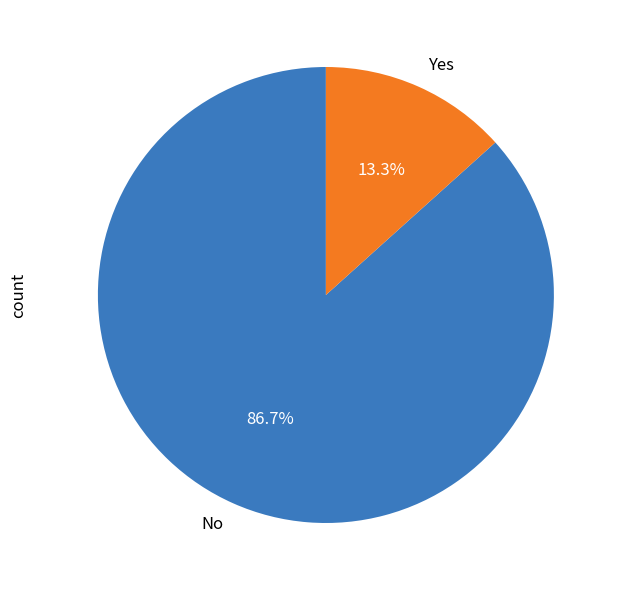

True or false: No accounts for 87% of the total.

True